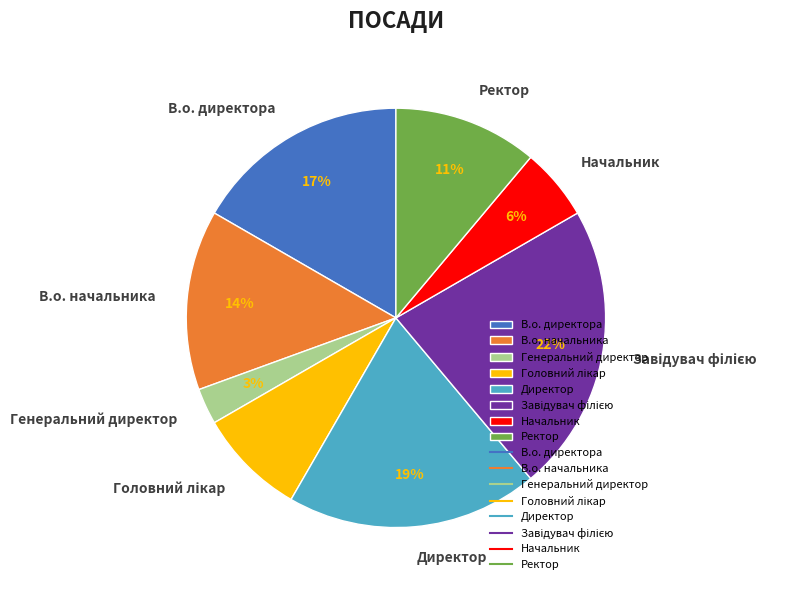

To the nearest percent, what is the average slice percentage?

12%